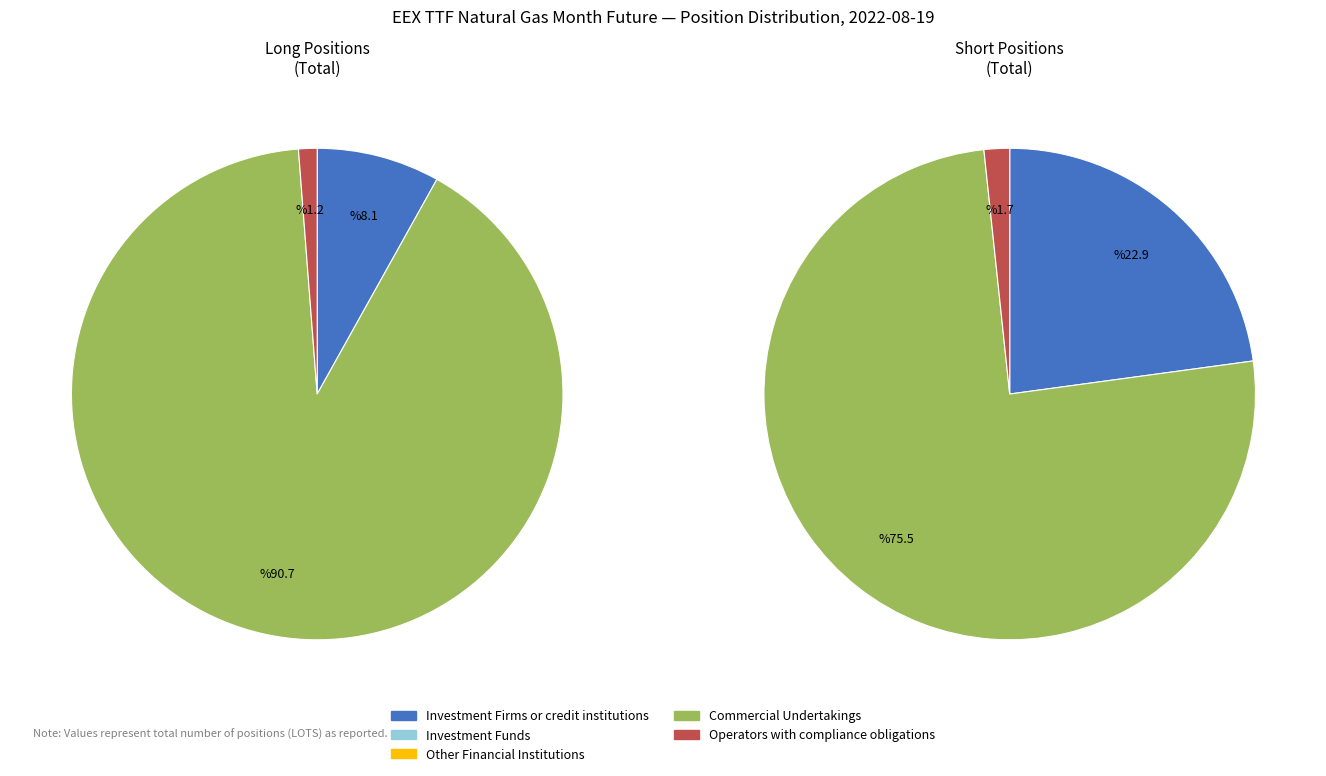

Which slice is the smallest?

Investment Funds